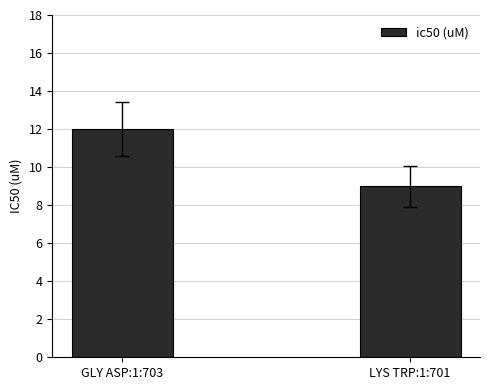

What is the value of the 1st bar from the left?

12